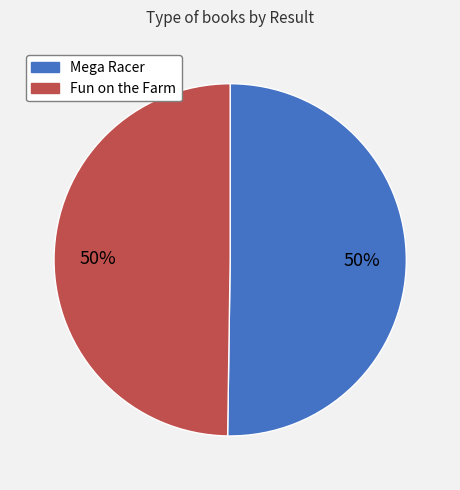

To the nearest percent, what is the average slice percentage?

50%